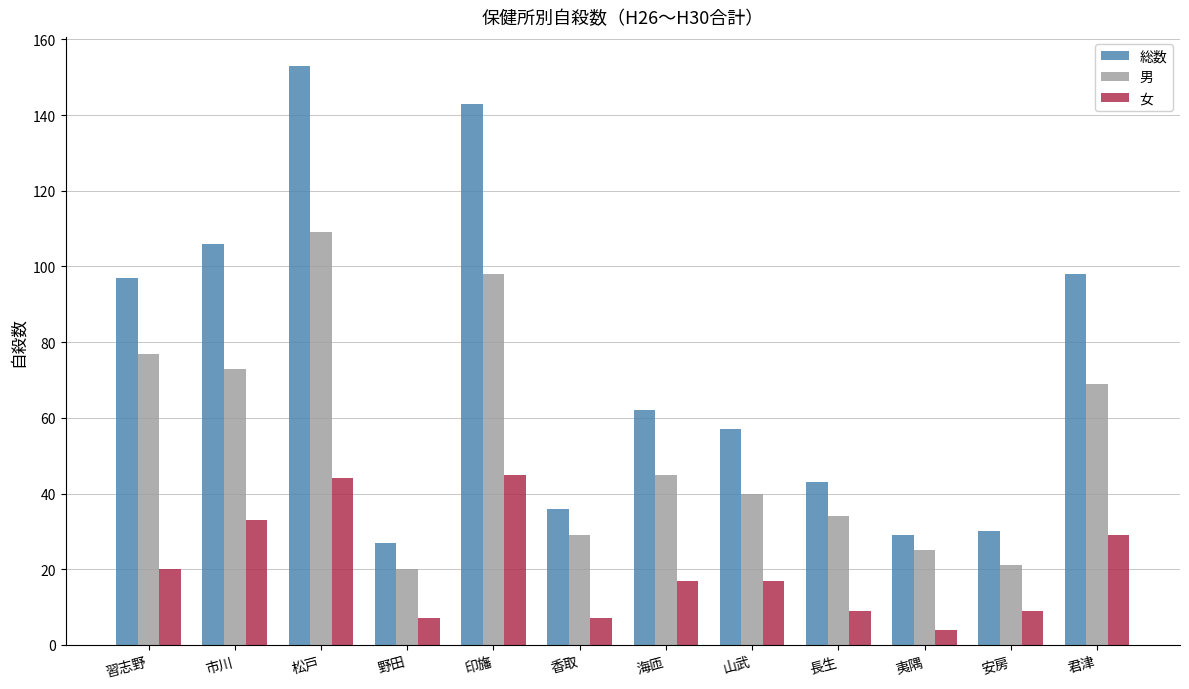

Which category has the lowest value in the 女 series?

夷隅